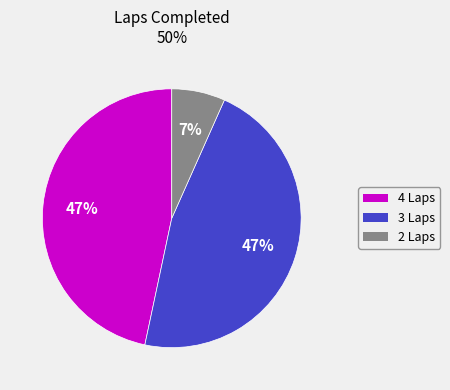

How many segments does this pie chart have?

3